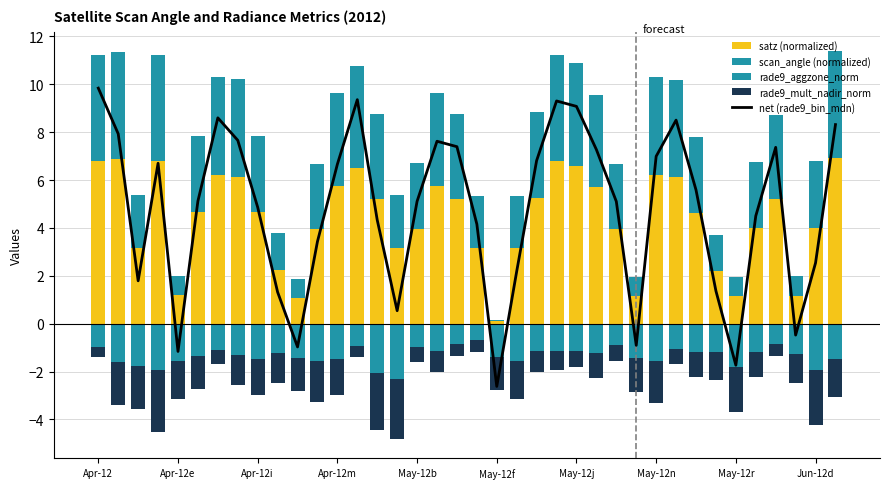

At which label does net (rade9_bin_mdn) first exceed 5?

Apr-12